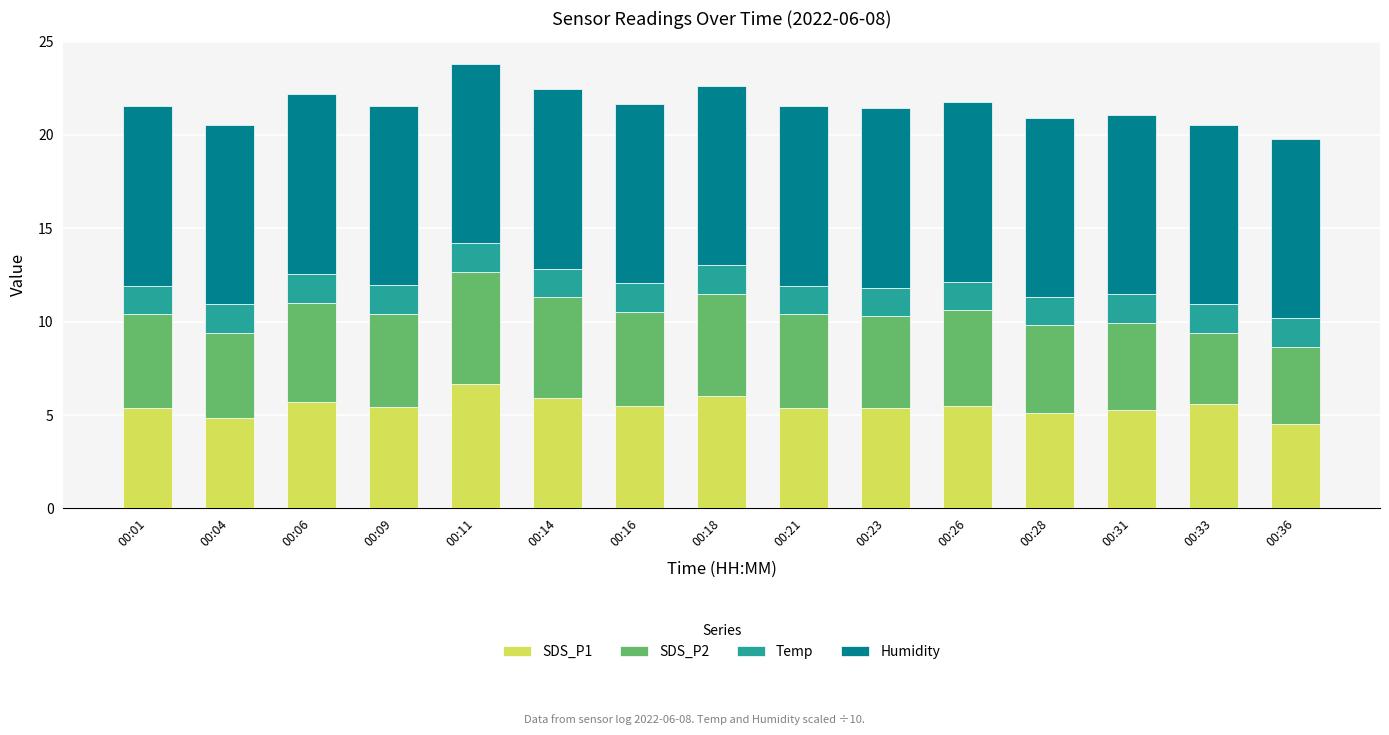

The SDS_P1 series shows 7.9 at 00:14. True or false?

False